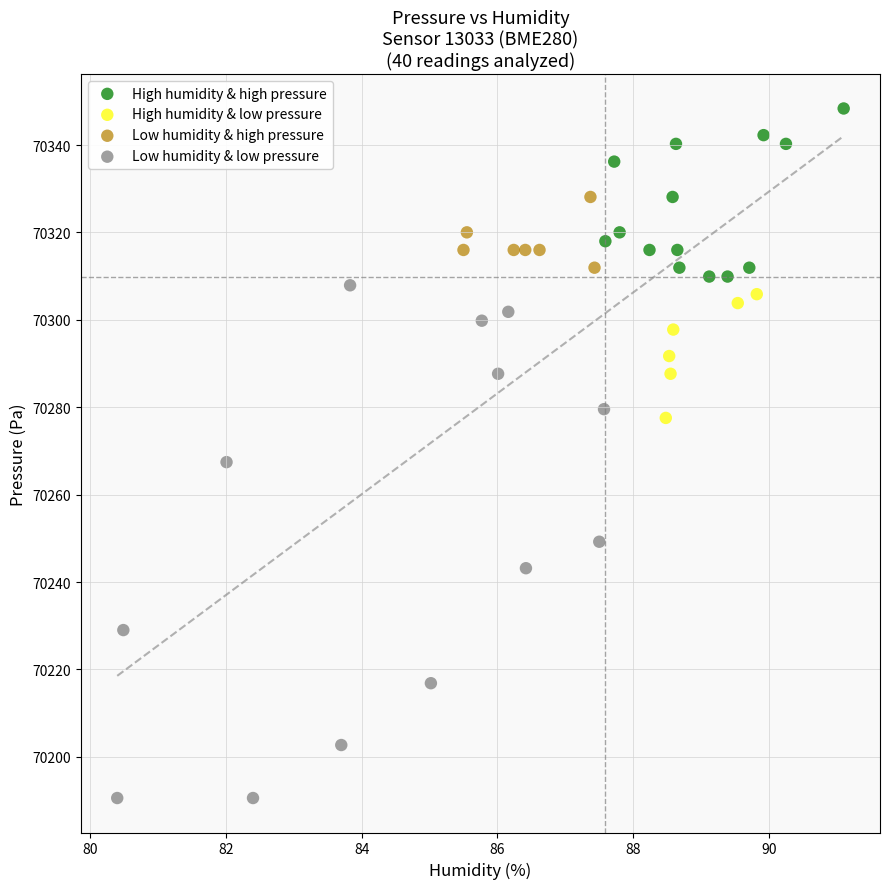

Which series reaches the maximum Y coordinate?

High humidity & high pressure